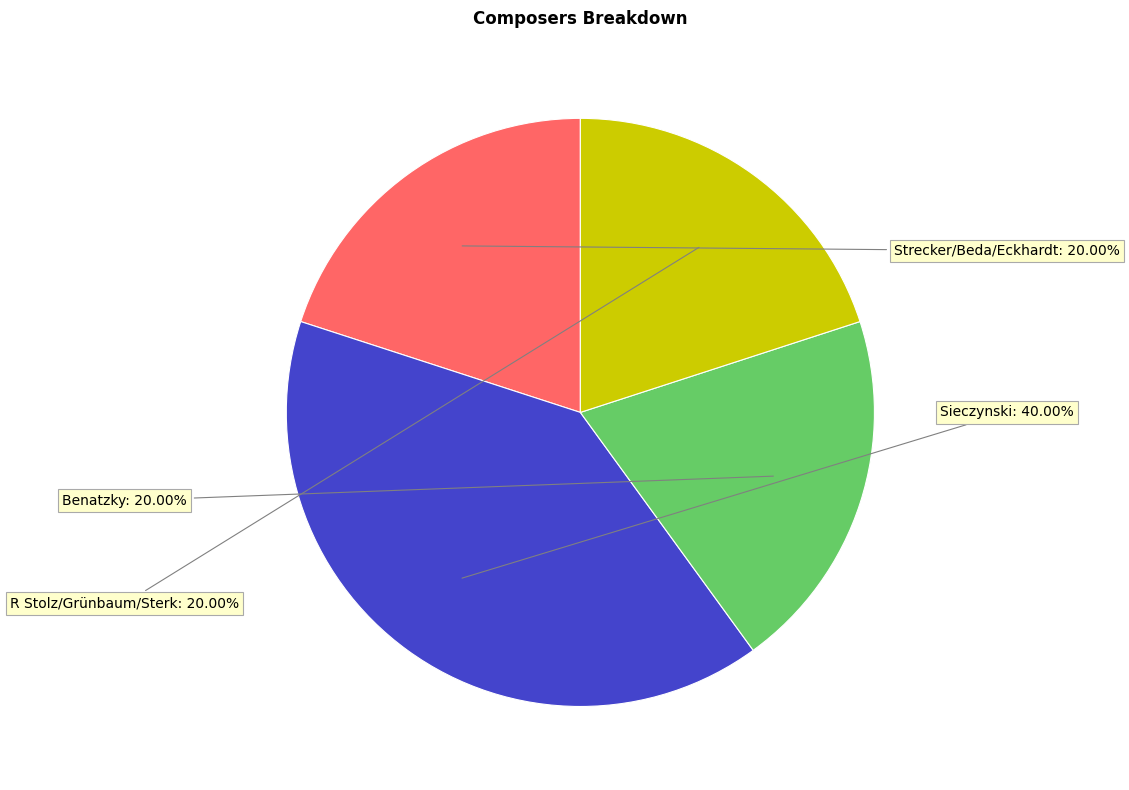

How much of the chart is everything except Sieczynski?

60.0%